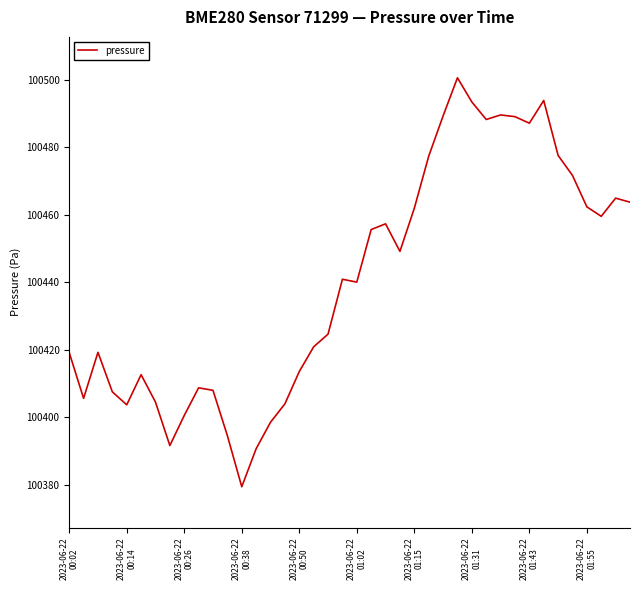

What is the difference between the maximum and minimum values?

121.0